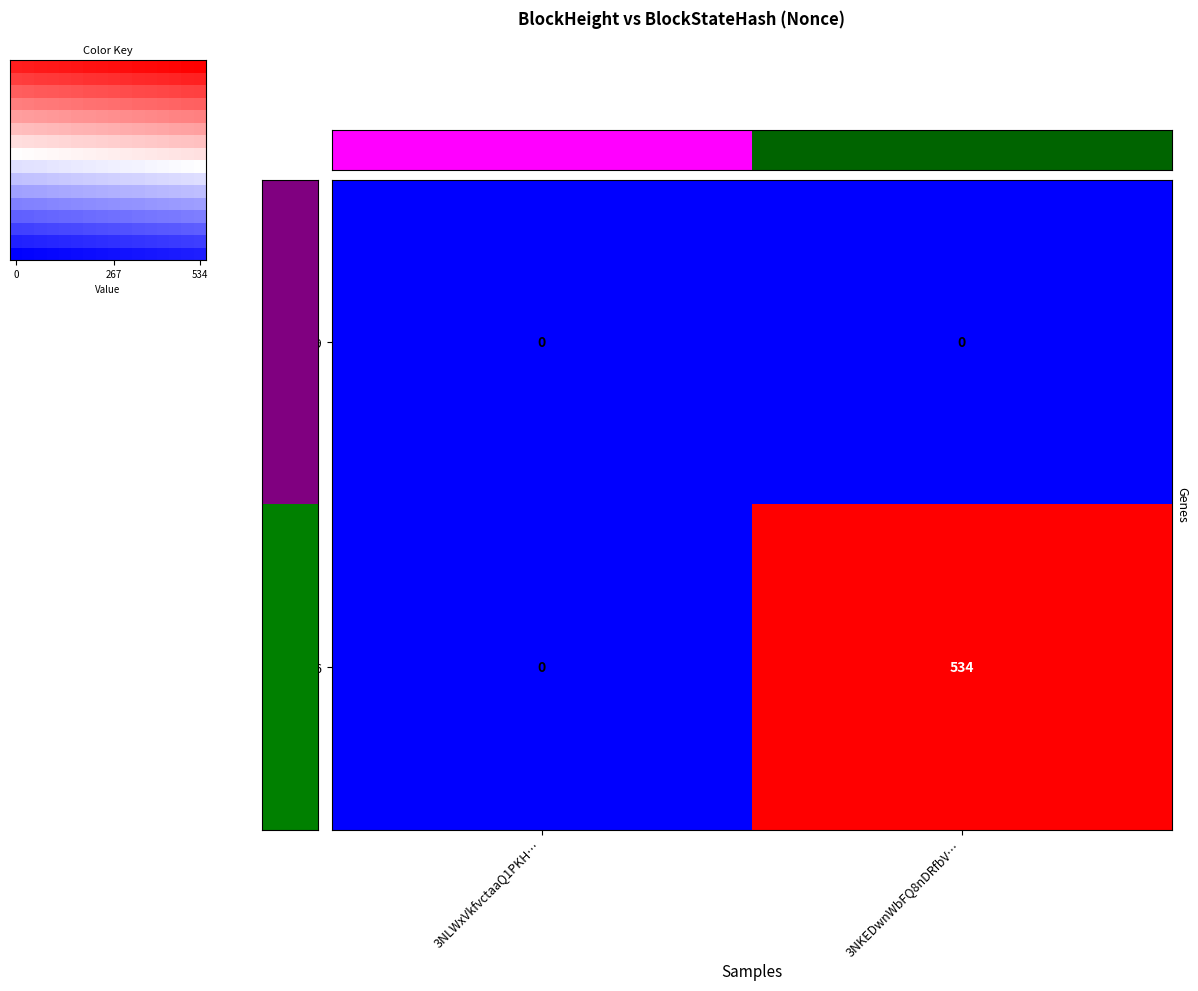

Which category has the highest value in the 308956 series?

3NKEDwnWbFQ8nDRfbV…